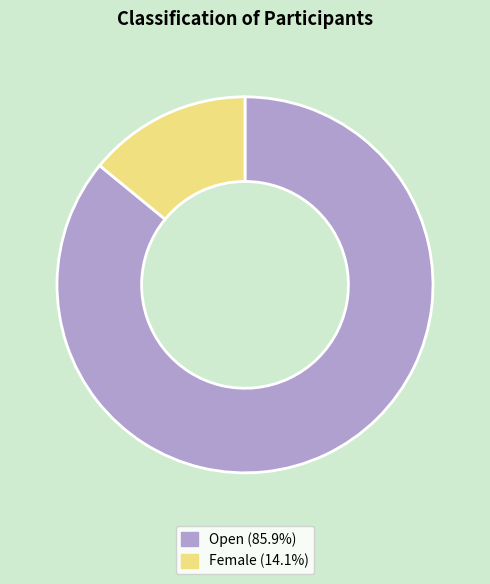

Is the sum of Female (14.1%) and Open (85.9%) greater than half?

Yes